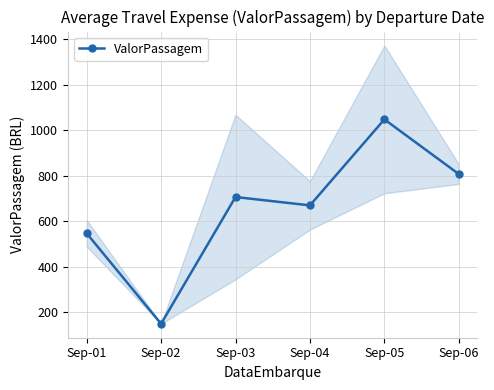

What is the ratio of the value at Sep-02 to the value at Sep-06?

0.2